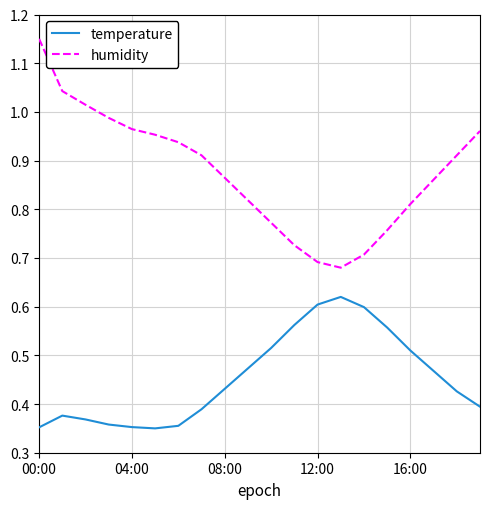

How many series are shown in this chart?

2